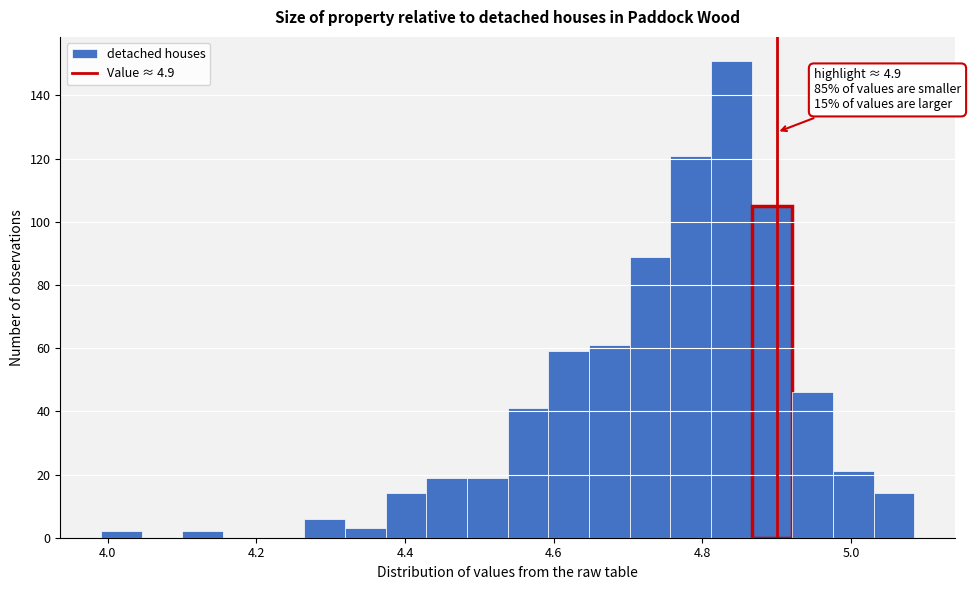

Around what value on the x-axis is the tallest bar? Give the approximate position of its centre, as read against the axis.

4.84